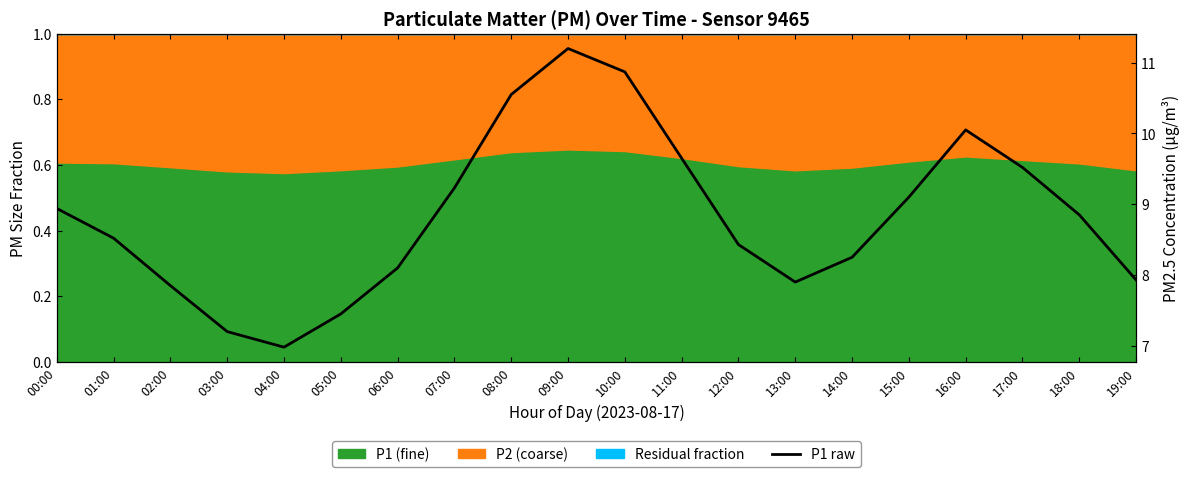

What is the value of the 15th point from the left?

8.2